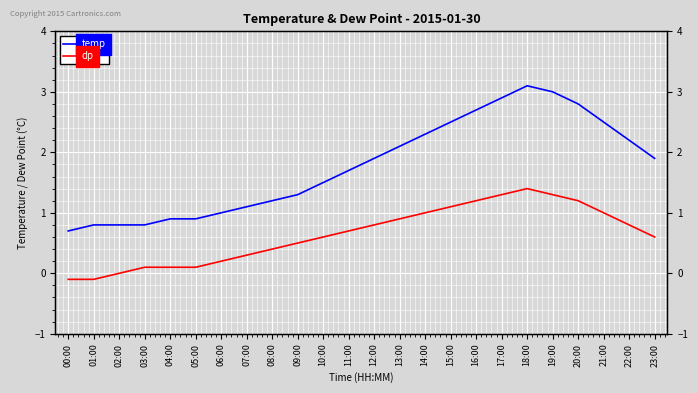

In temp, how many points are higher than both neighbors (excluding endpoints)?

1